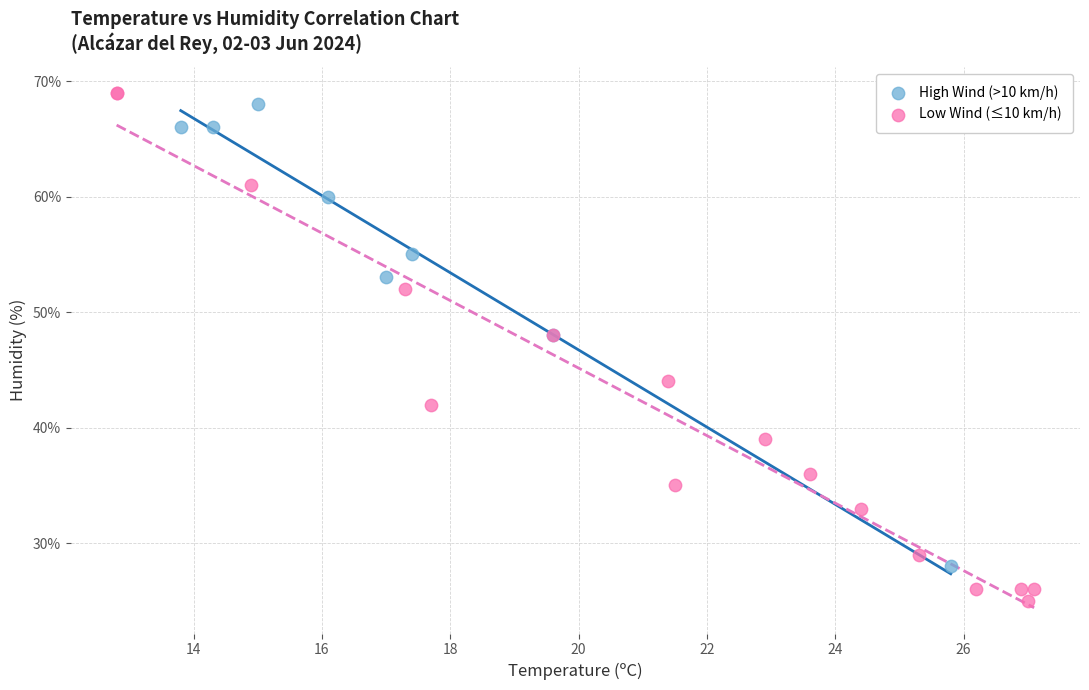

Which series has the largest Y range (max minus min)?

Low Wind (≤10 km/h)